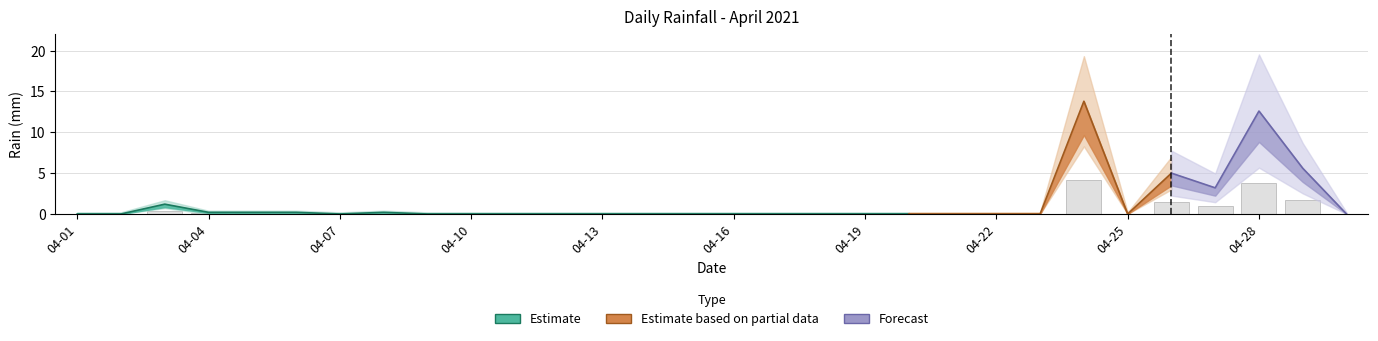

Is it true that the value at 2021-04-21 is 2.0?

False